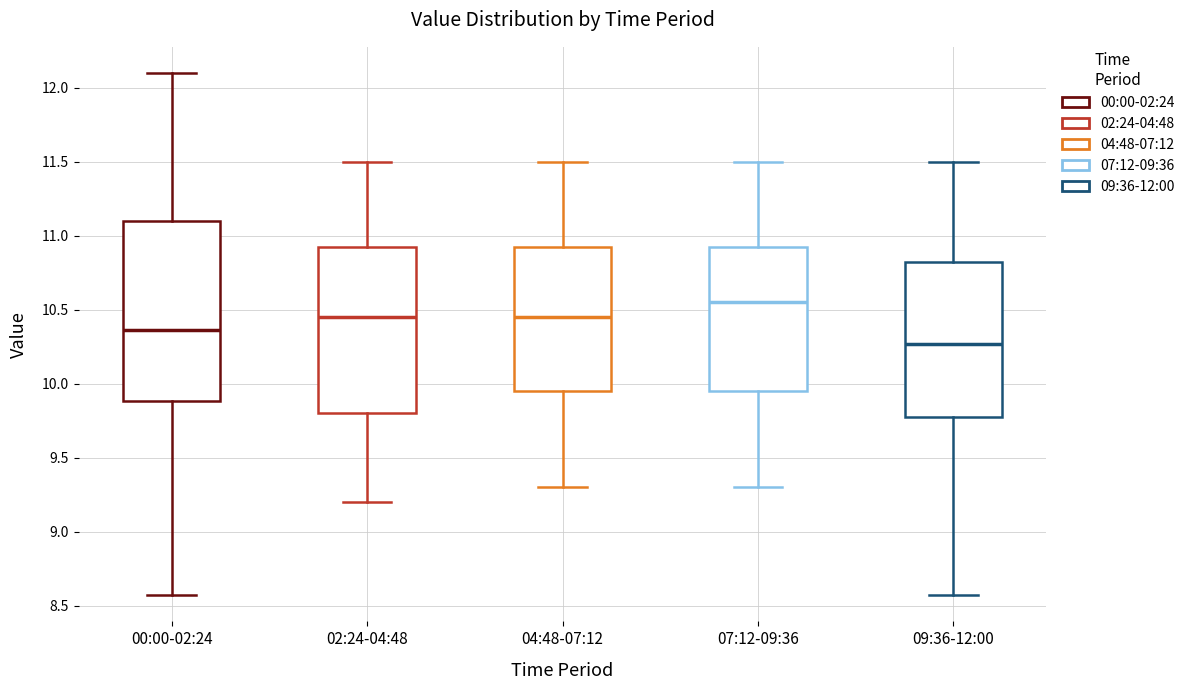

Where does the median line of the box for 02:24-04:48 sit on the y-axis? The values are not printed on the chart, so give them approximately, as read against the axis.

10.45